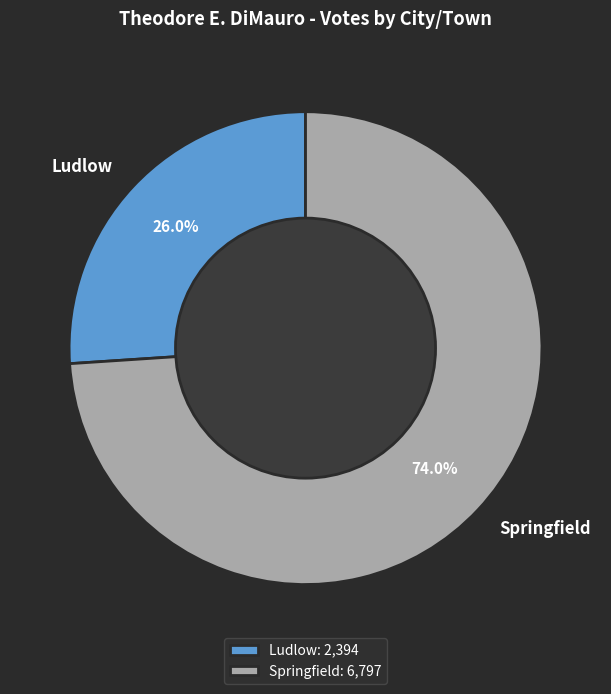

Do Ludlow and Springfield together represent more than half of the pie?

Yes